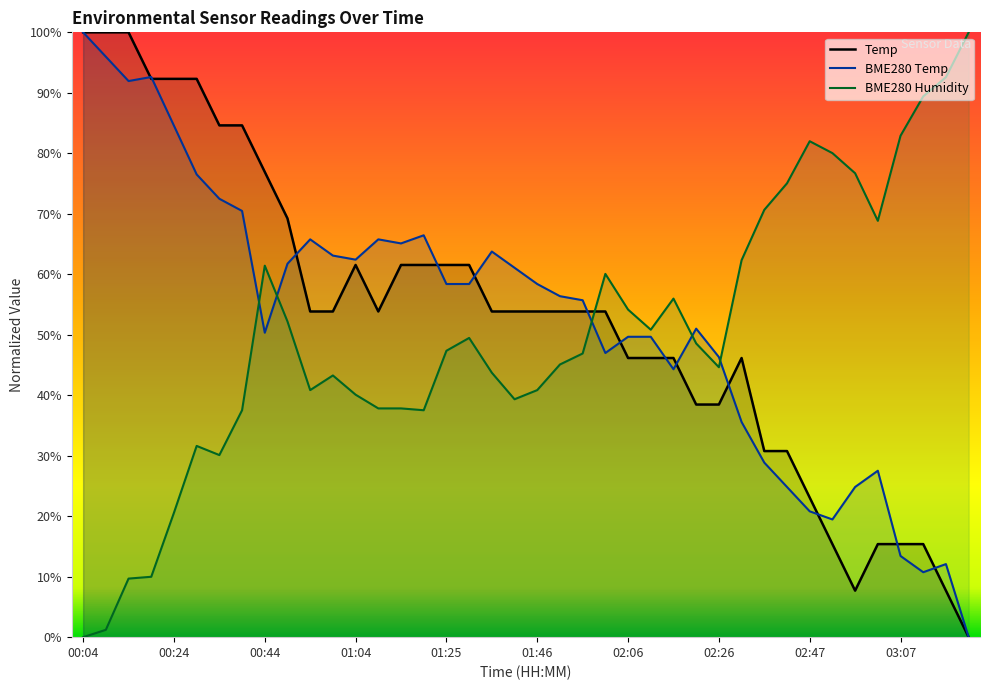

How many data points in BME280 Humidity are less than 47?

20